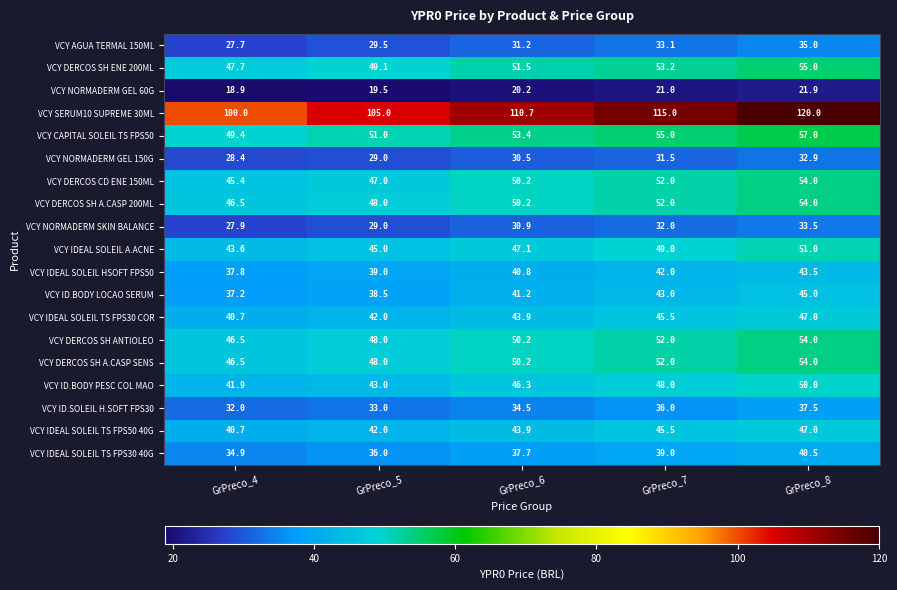

At which label does VCY ID.BODY LOCAO SERUM first exceed 41?

GrPreco_6